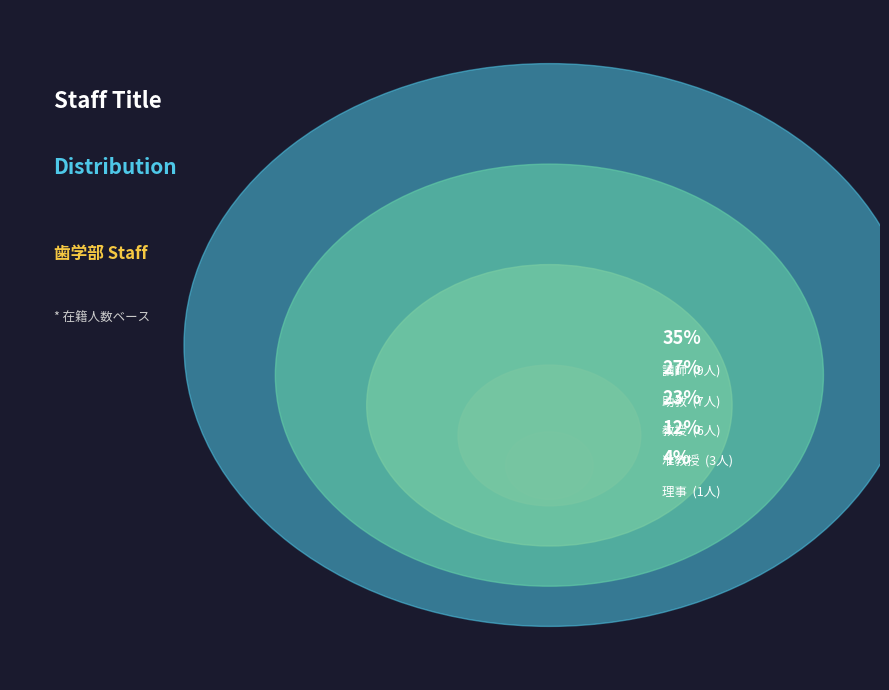

How many segments does this pie chart have?

5